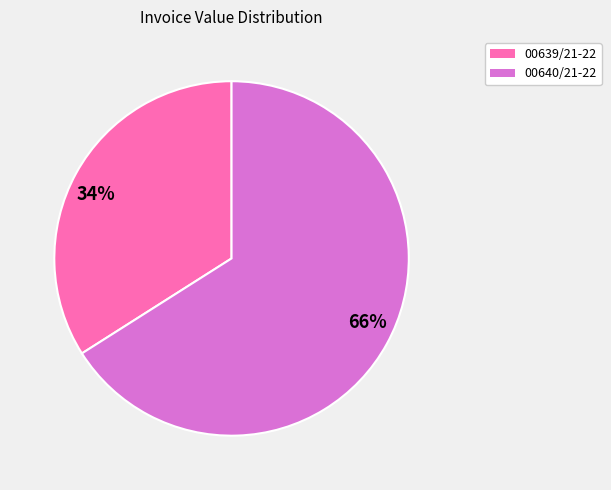

Do 34% and 66% together represent more than half of the pie?

Yes